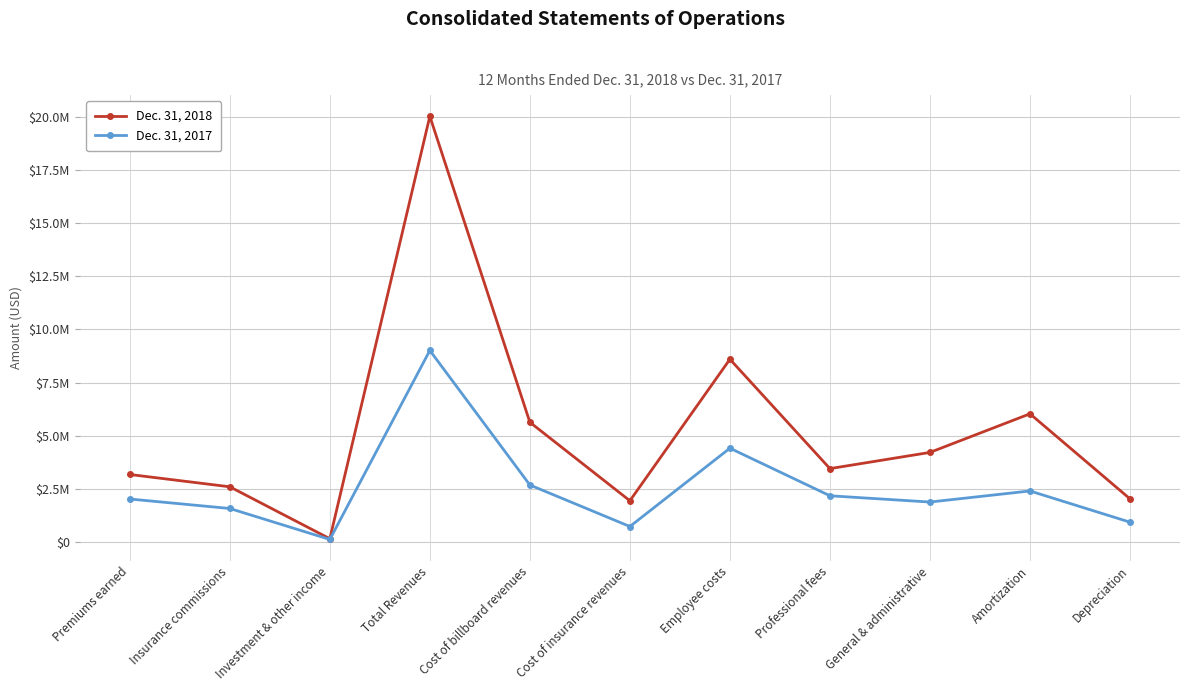

What are all the series names shown in the legend?

Dec. 31, 2018, Dec. 31, 2017